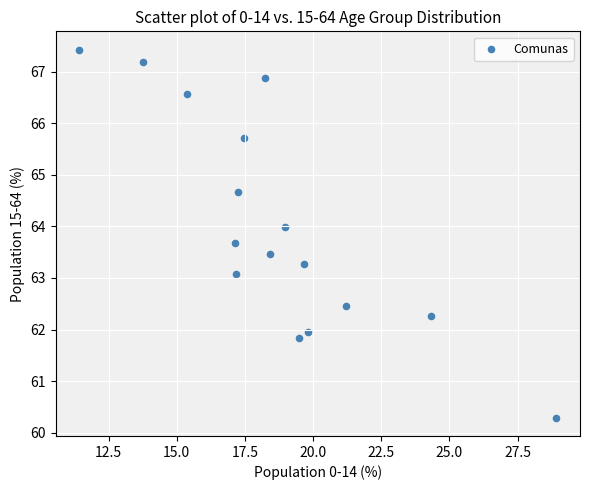

What is the range of Y values (max minus min)?

7.1